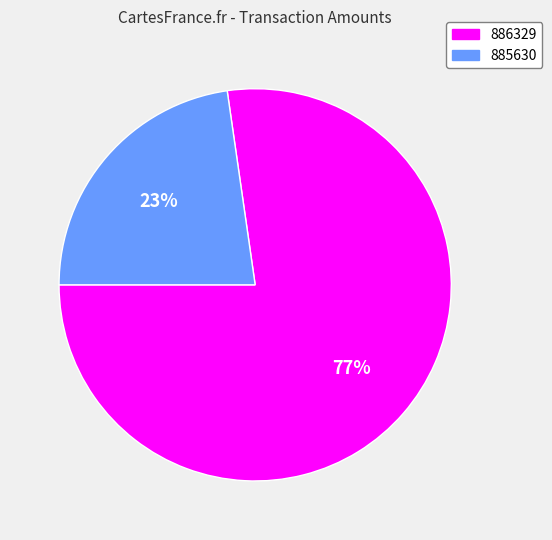

Which has a higher value, 886329 or 885630?

886329